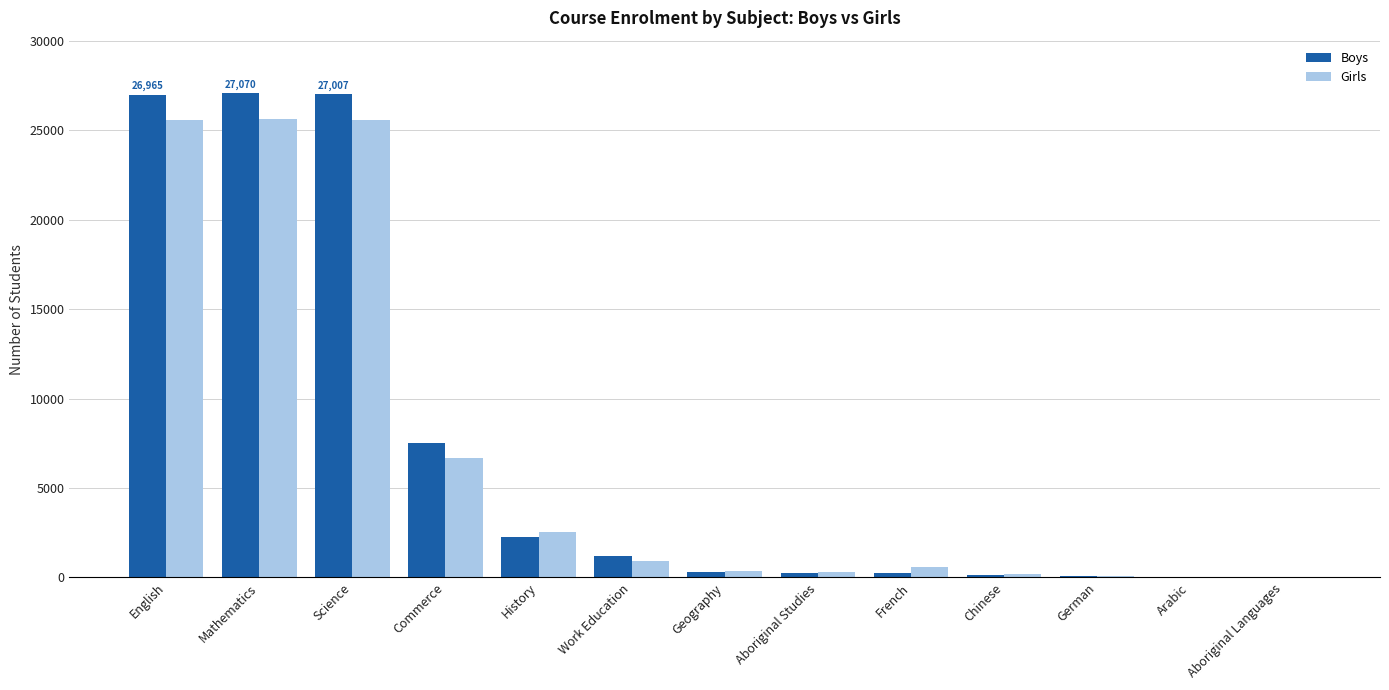

What is the maximum value shown in the chart?

27070